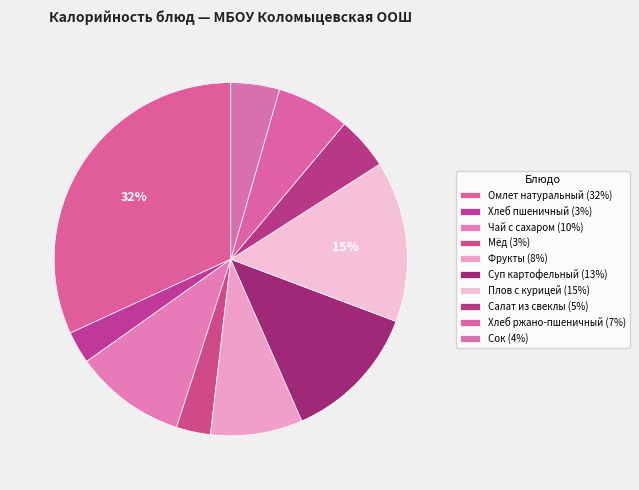

To the nearest percent, what is the combined percentage of Чай с сахаром and Омлет натуральный?

42%